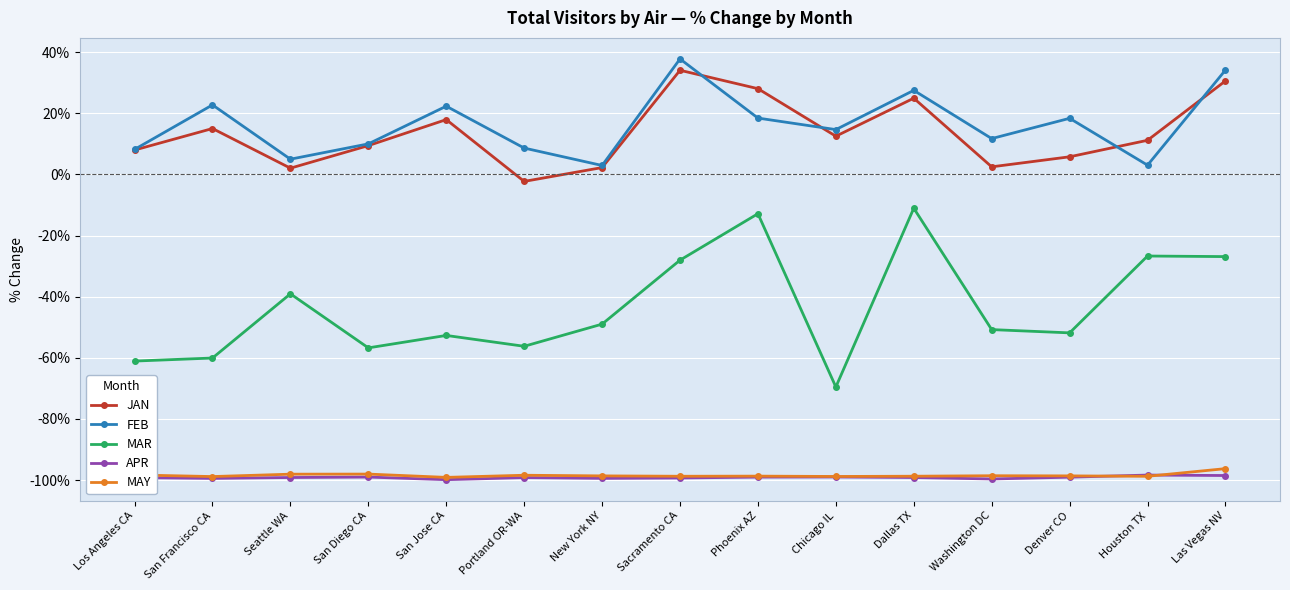

What is the total value across all series at Denver CO?

-225.4